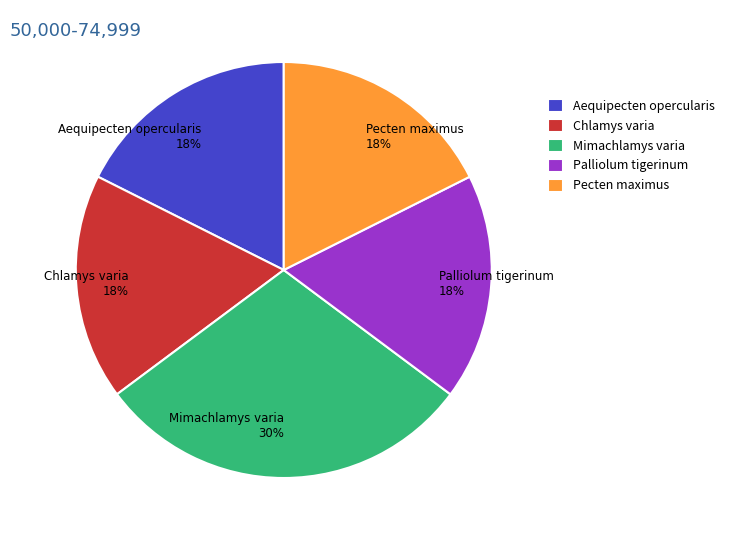

To the nearest percent, what percentage of the pie is Pecten maximus?

18%